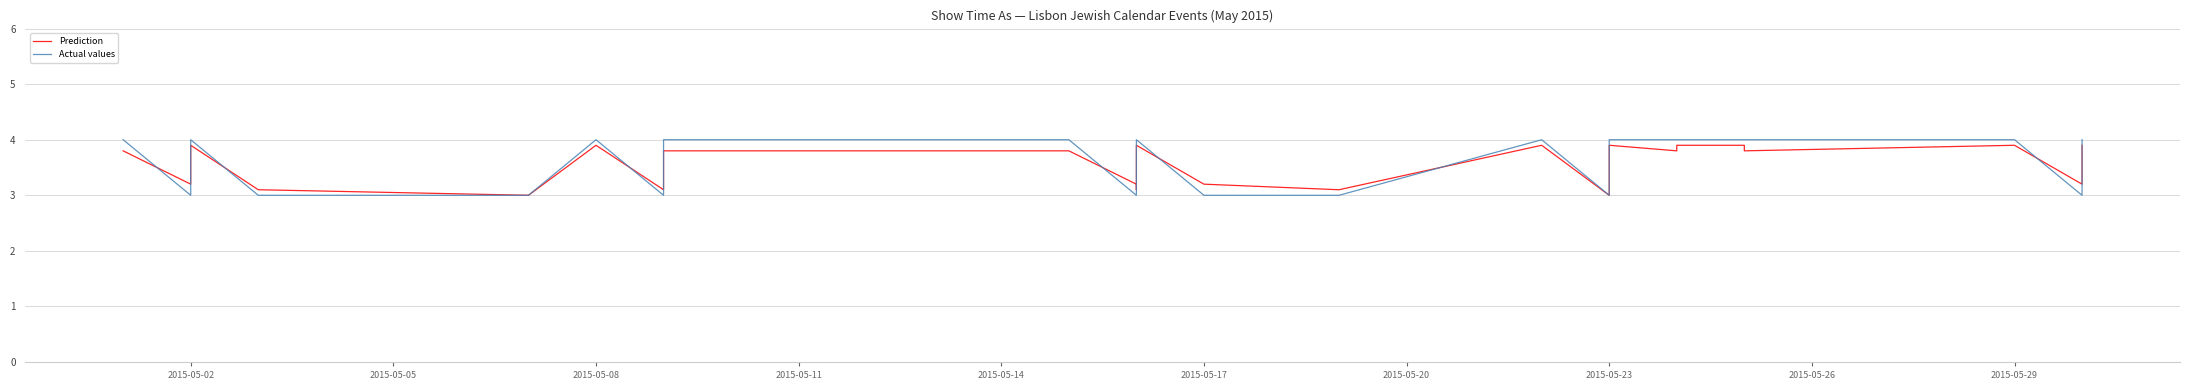

True or false: Prediction and Actual values cross at least once.

True